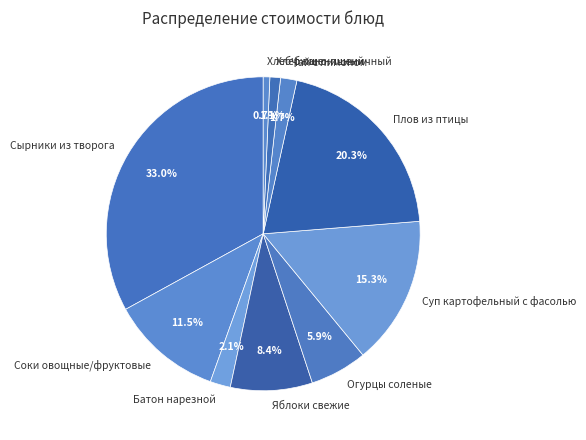

To the nearest percent, what portion does Огурцы соленые represent?

6%